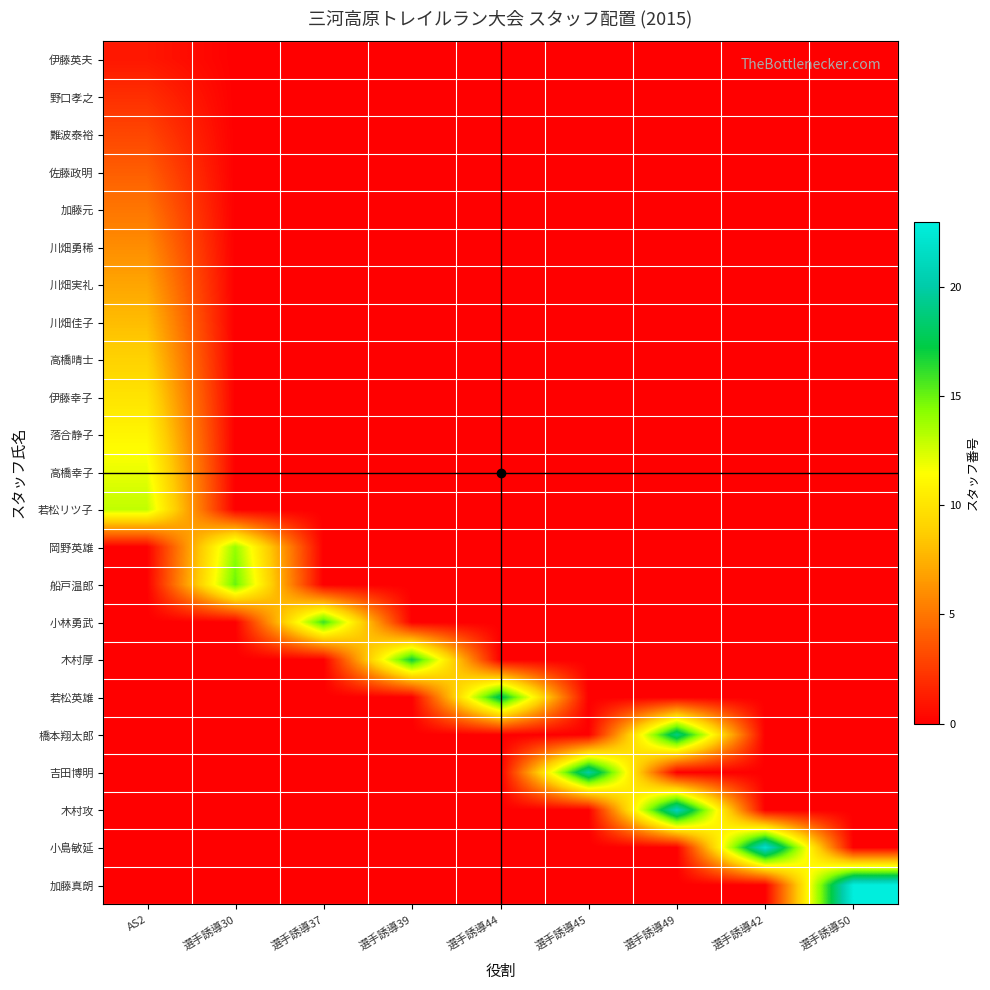

Which has a higher value, 選手誘導30 or 選手誘導37?

選手誘導30